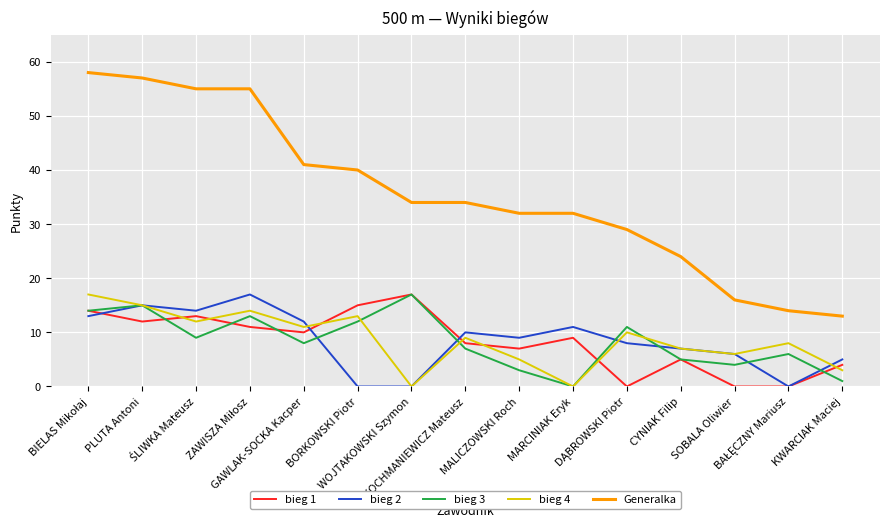

Which series has the largest total across all categories?

Generalka